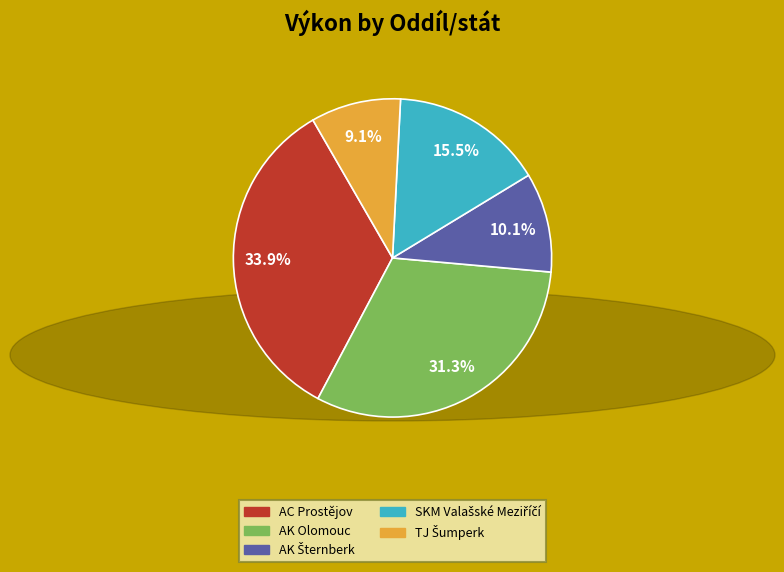

Between AK Olomouc and AC Prostějov, which is larger?

AC Prostějov